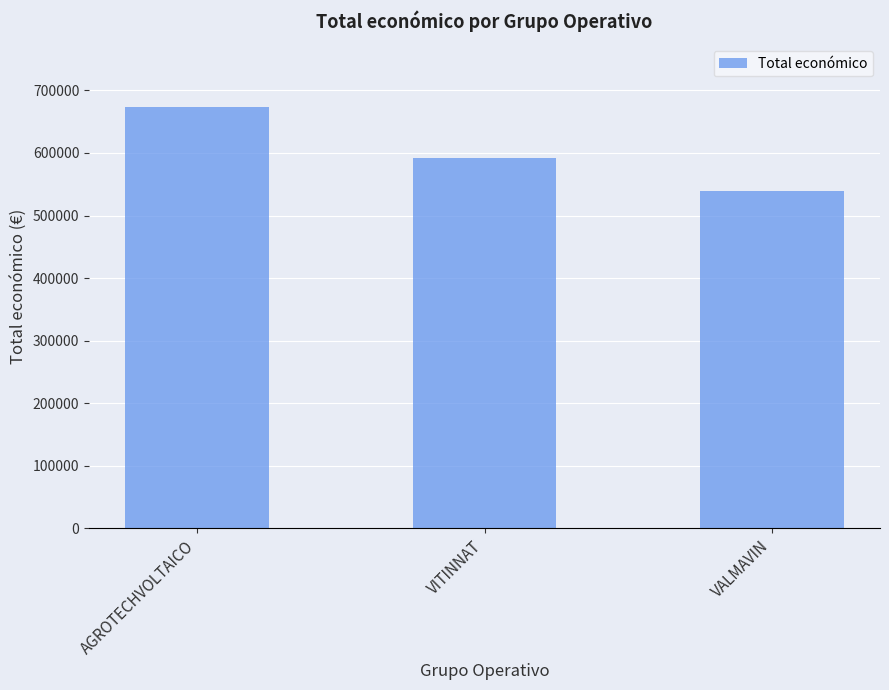

Reading left to right, list all the values displayed in this chart.

AGROTECHVOLTAICO=672807	VITINNAT=591878	VALMAVIN=540000